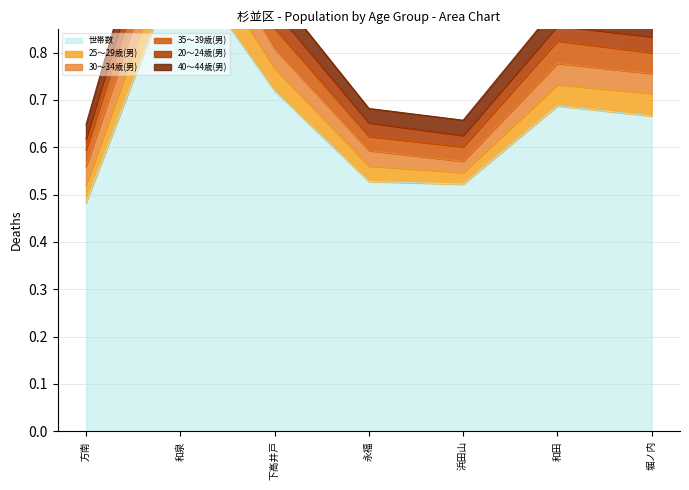

What is the label of the 3rd point from the right?

浜田山